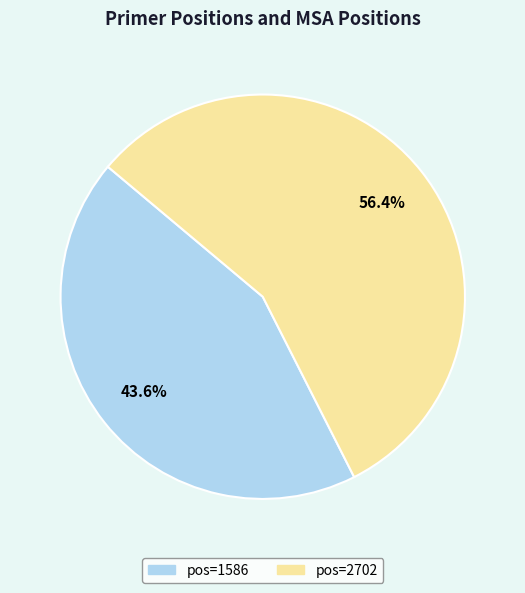

Is there a majority slice in this chart?

Yes